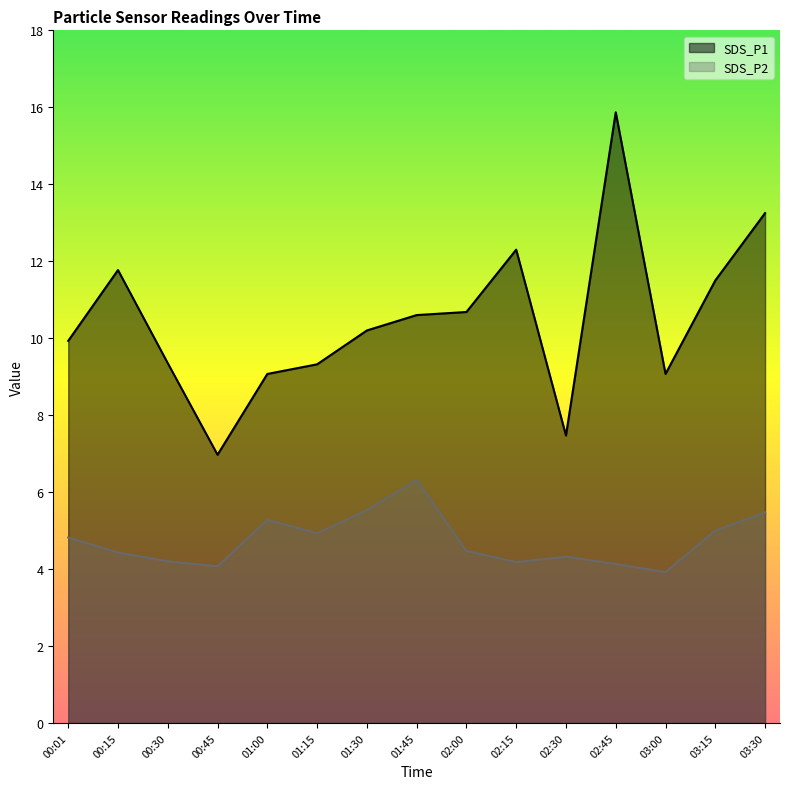

How many categories are shown in the chart?

15